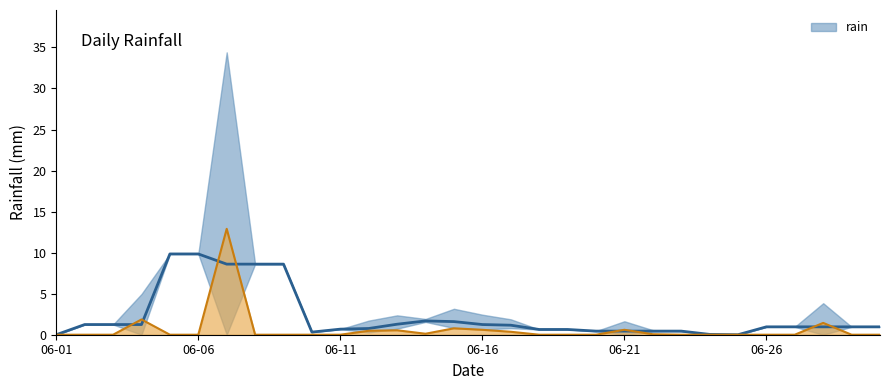

Count the number of values greater than 0.

11